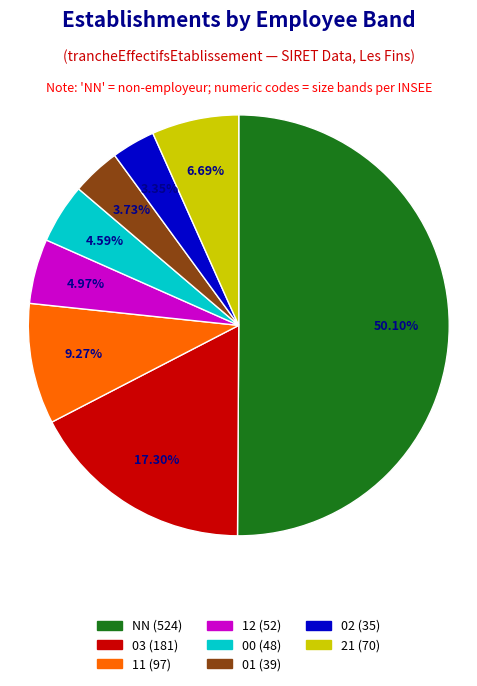

How many slices are in this pie chart?

8